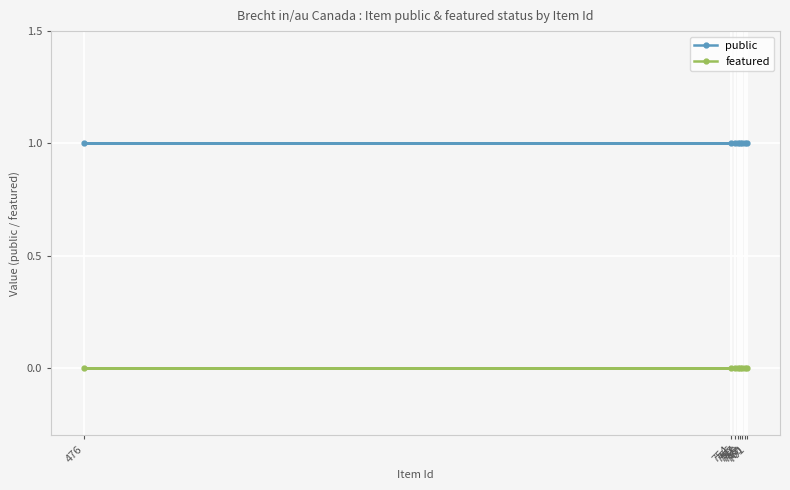

Between 761 and 756, which is larger?

761